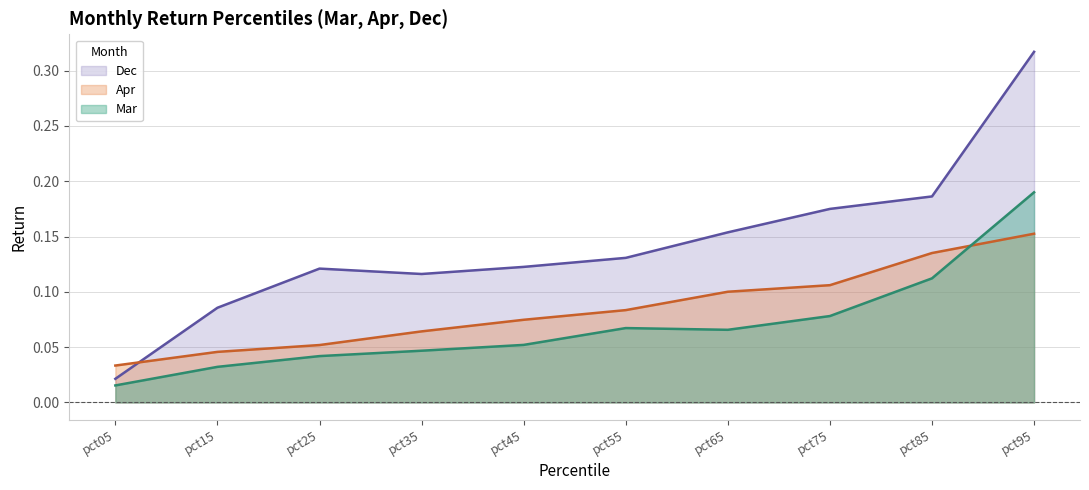

Is it true that Mar equals 0.0 at pct05?

False